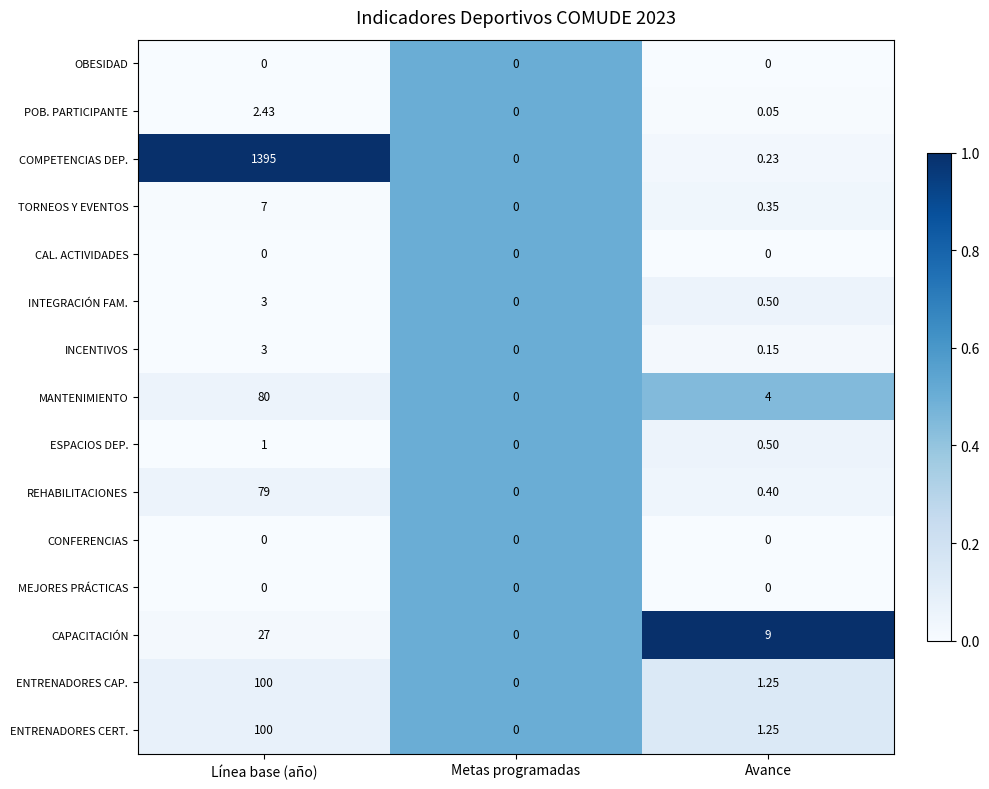

At which label is MANTENIMIENTO closest to 40?

Avance